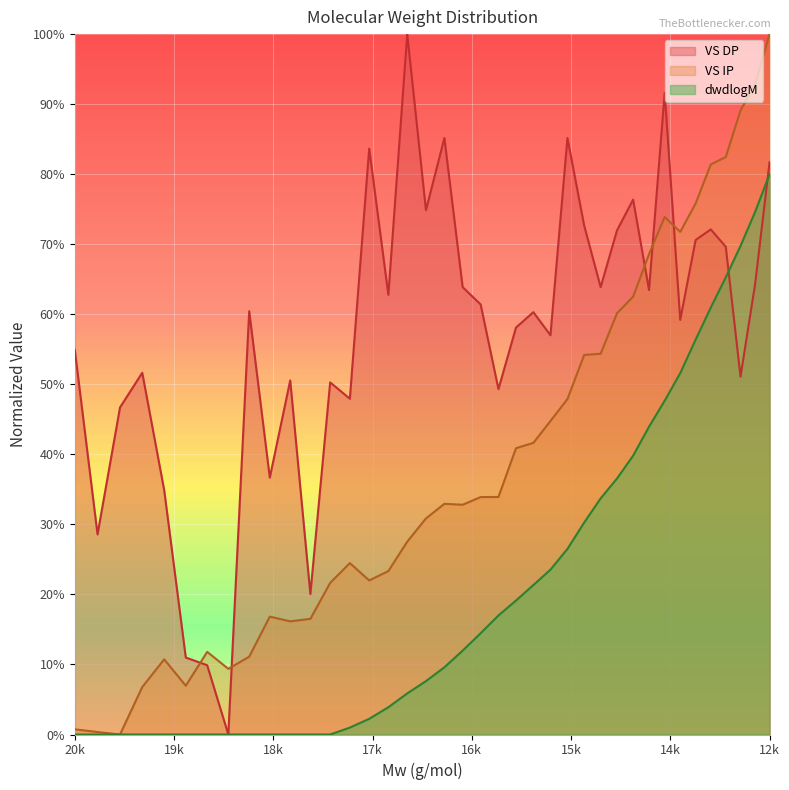

True or false: dwdlogM and VS IP intersect in this chart.

False